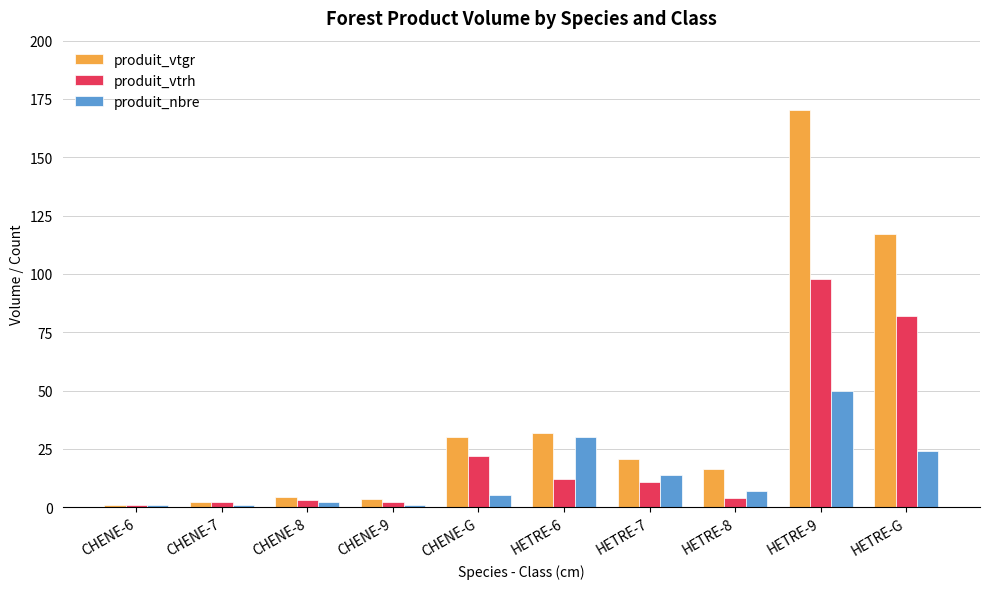

What is the maximum value for produit_vtgr?

170.2